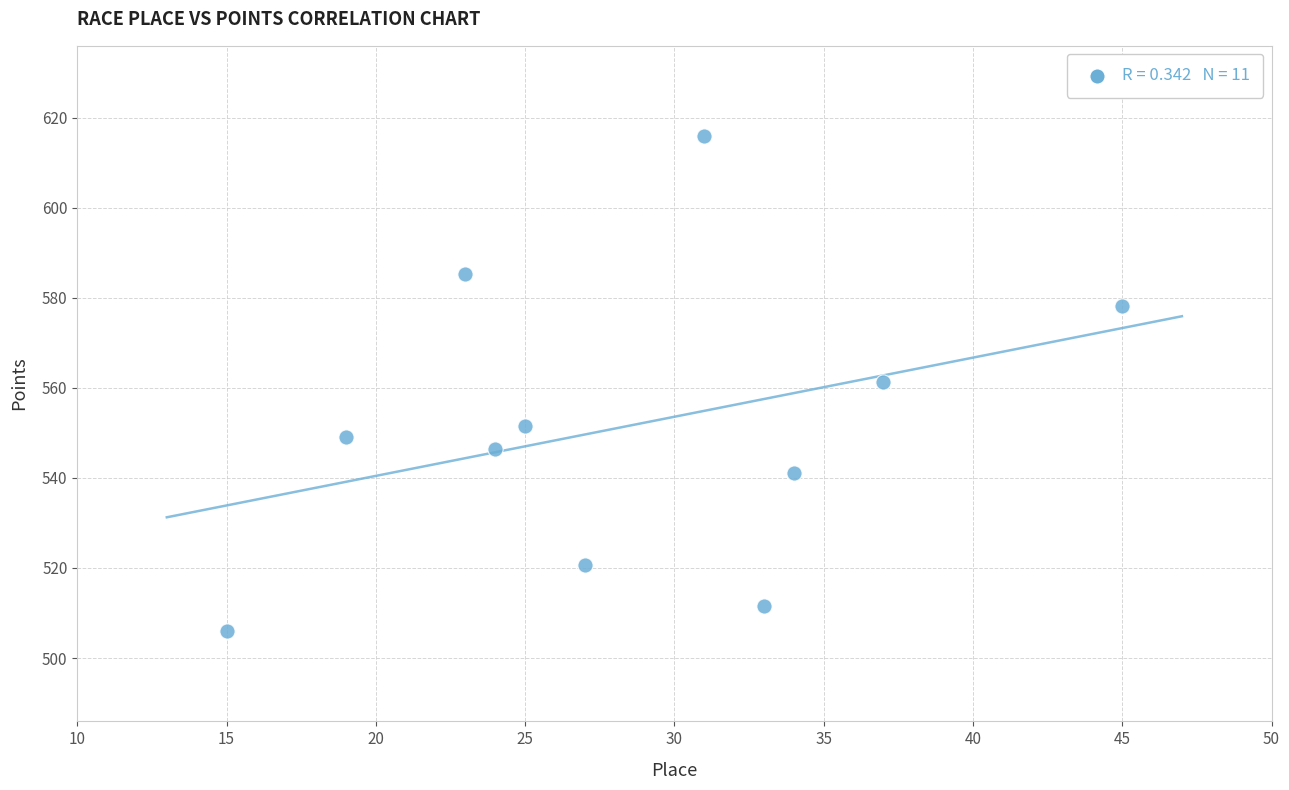

What is the range of X values (max minus min)?

30.0